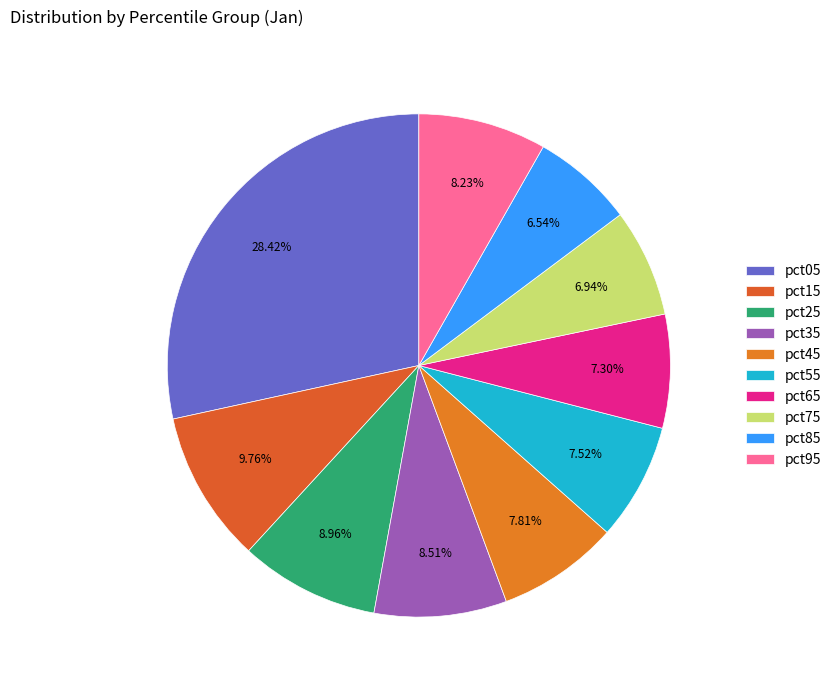

To the nearest percent, what is the difference between the pct85 and pct45 slice percentages?

1%